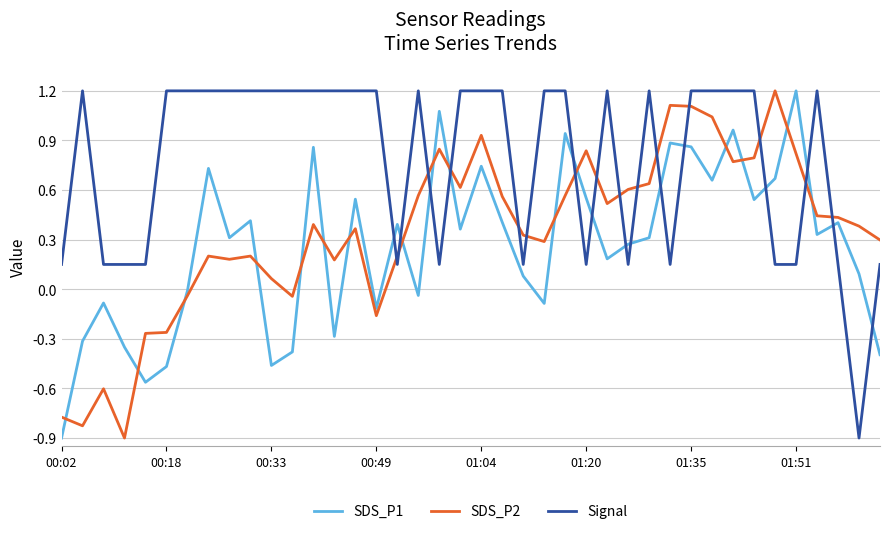

Which series ends up on top after the final intersection of Signal and SDS_P1?

Signal